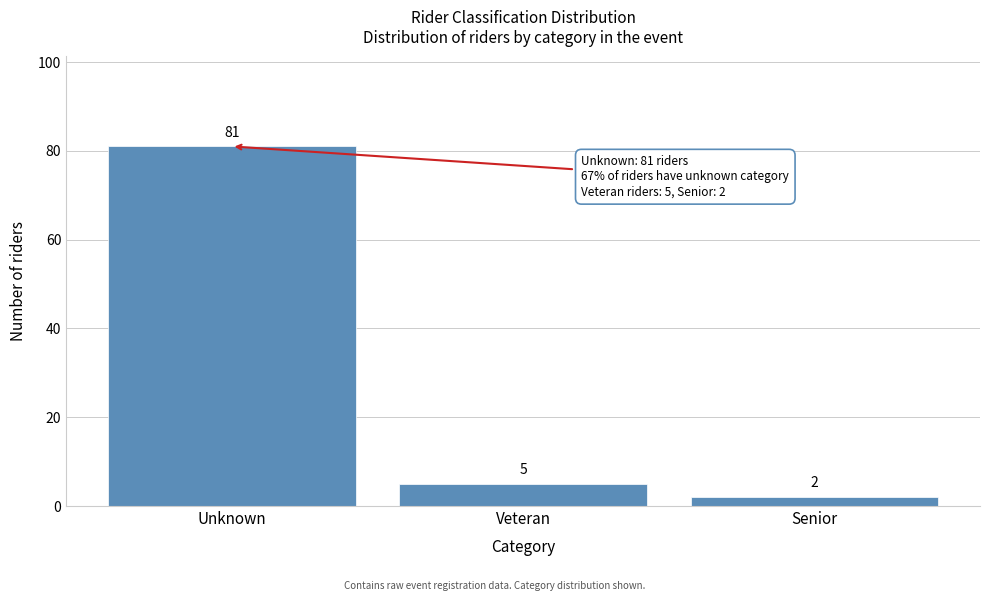

Reading left to right, transcribe all the data shown in this chart.

81	5	2